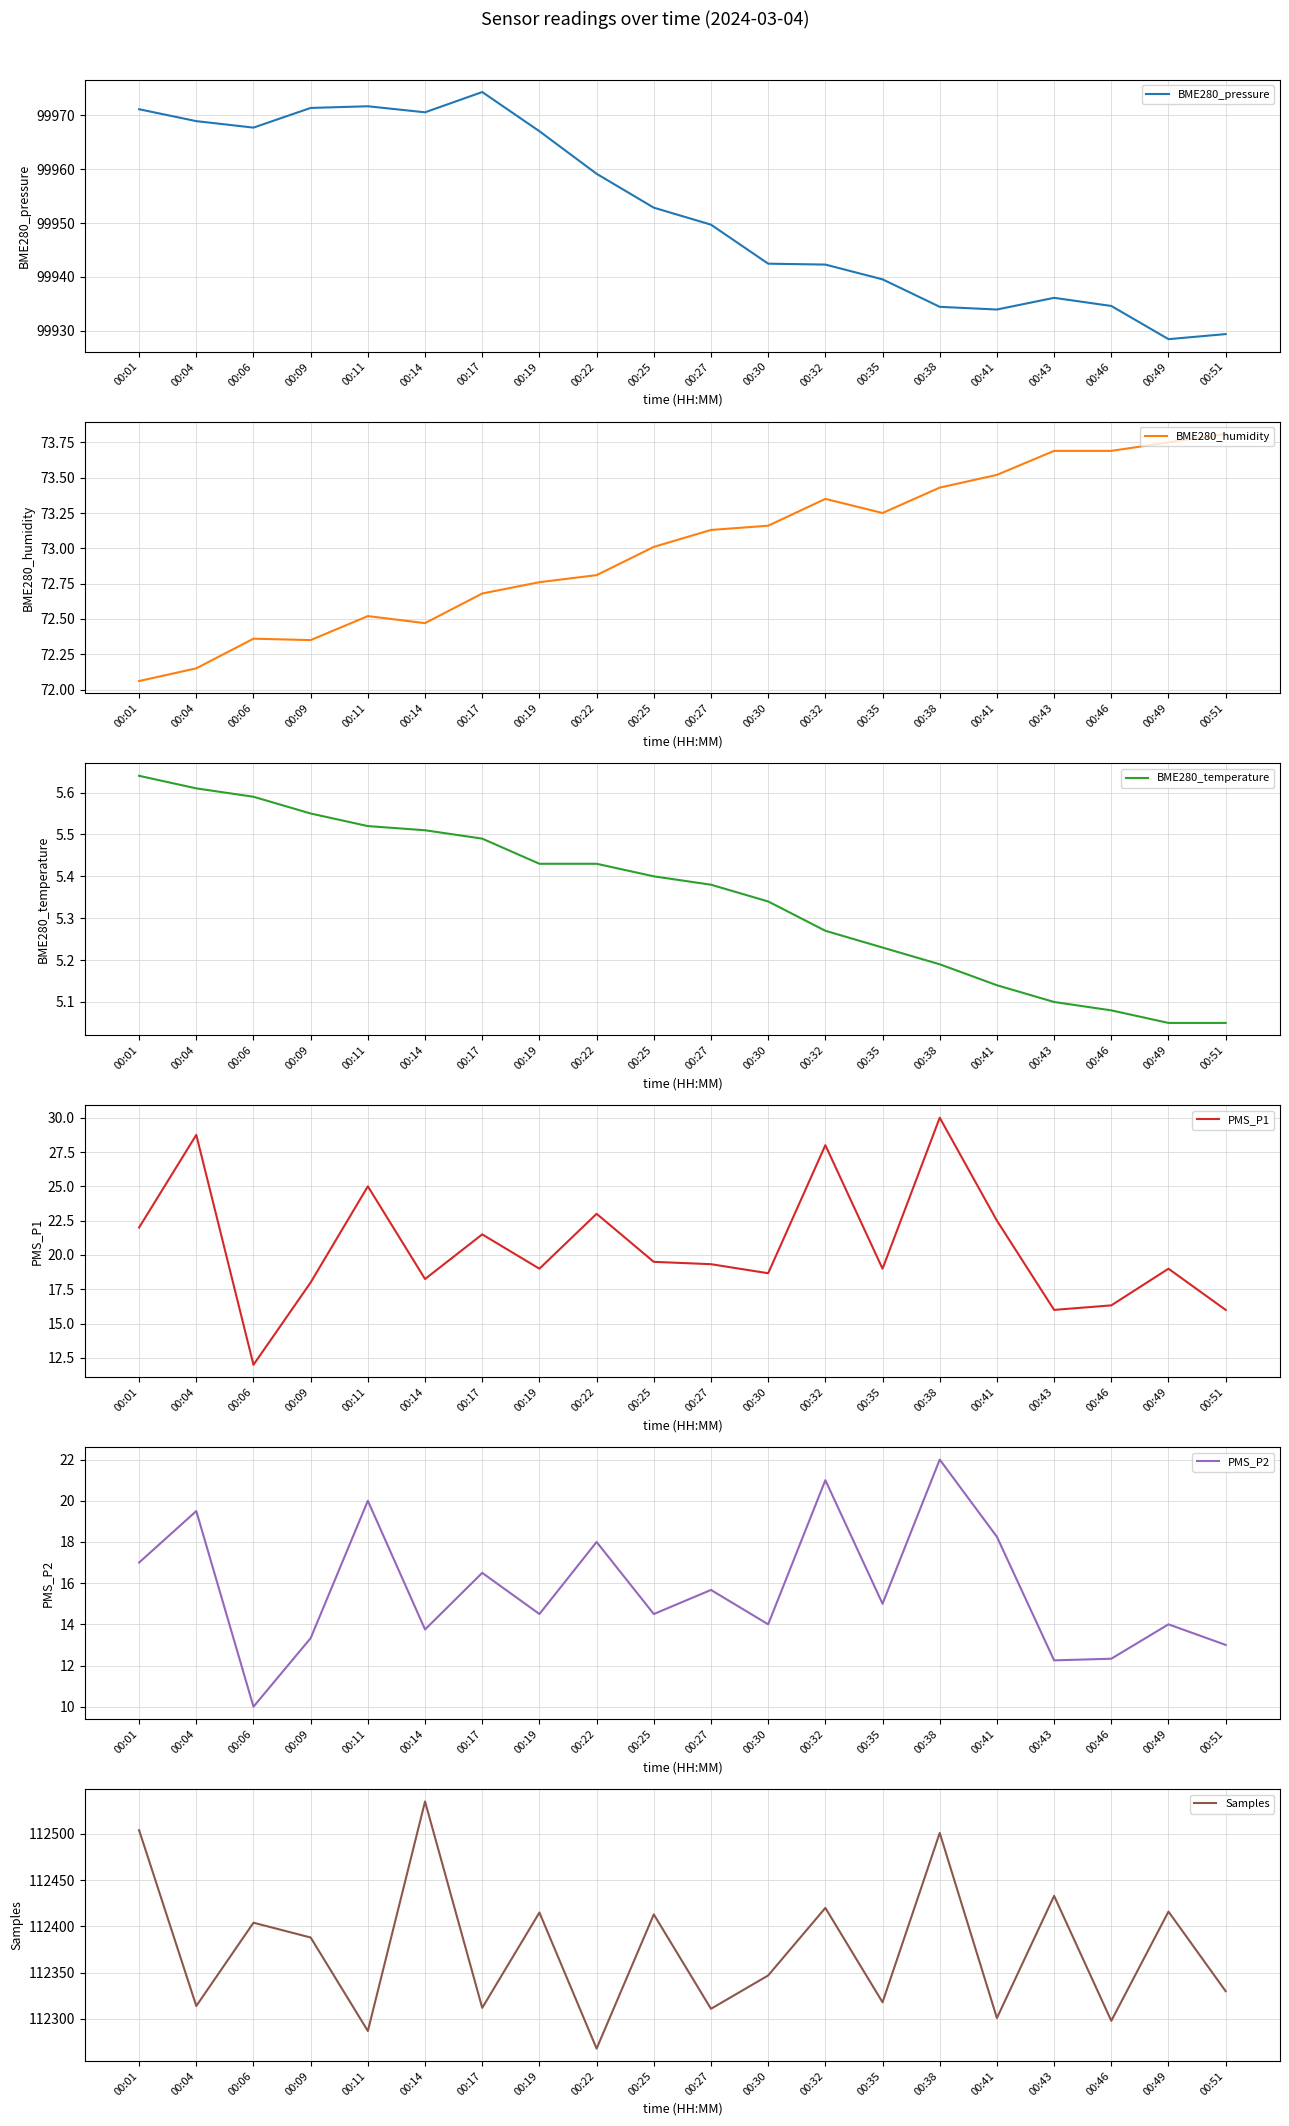

What is the difference between the PMS_P2 values at 00:11 and 00:22?

2.0